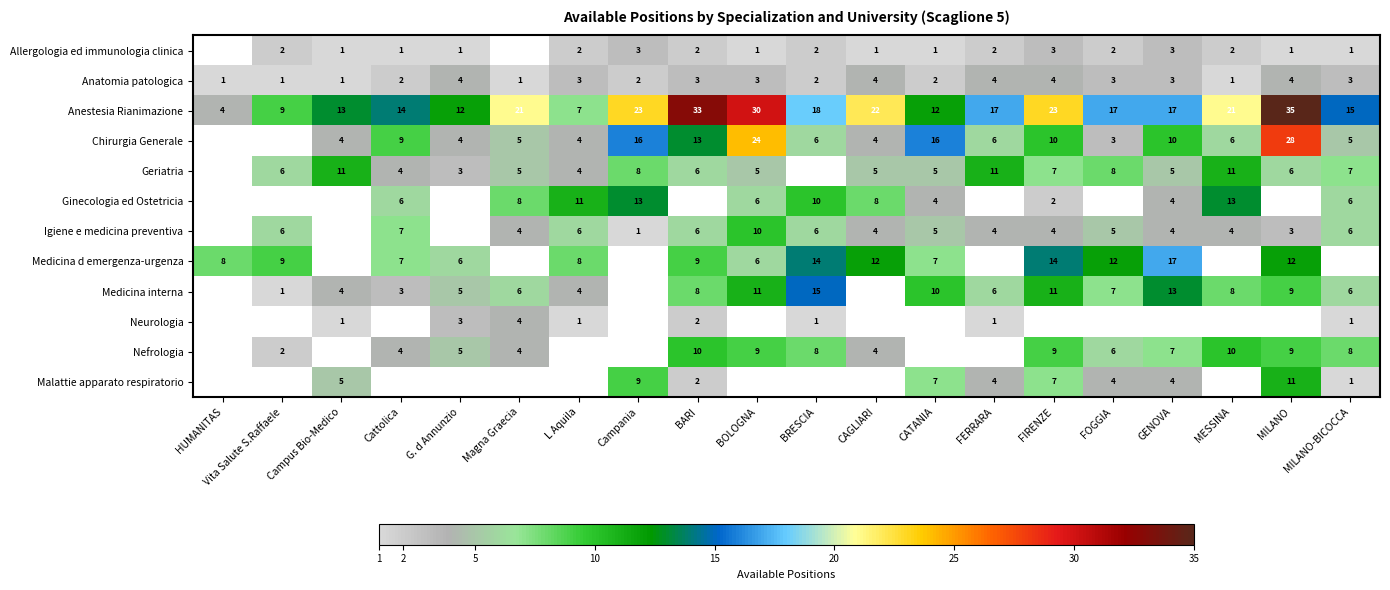

The value of Geriatria at Campus Bio-Medico is 11. True or false?

True